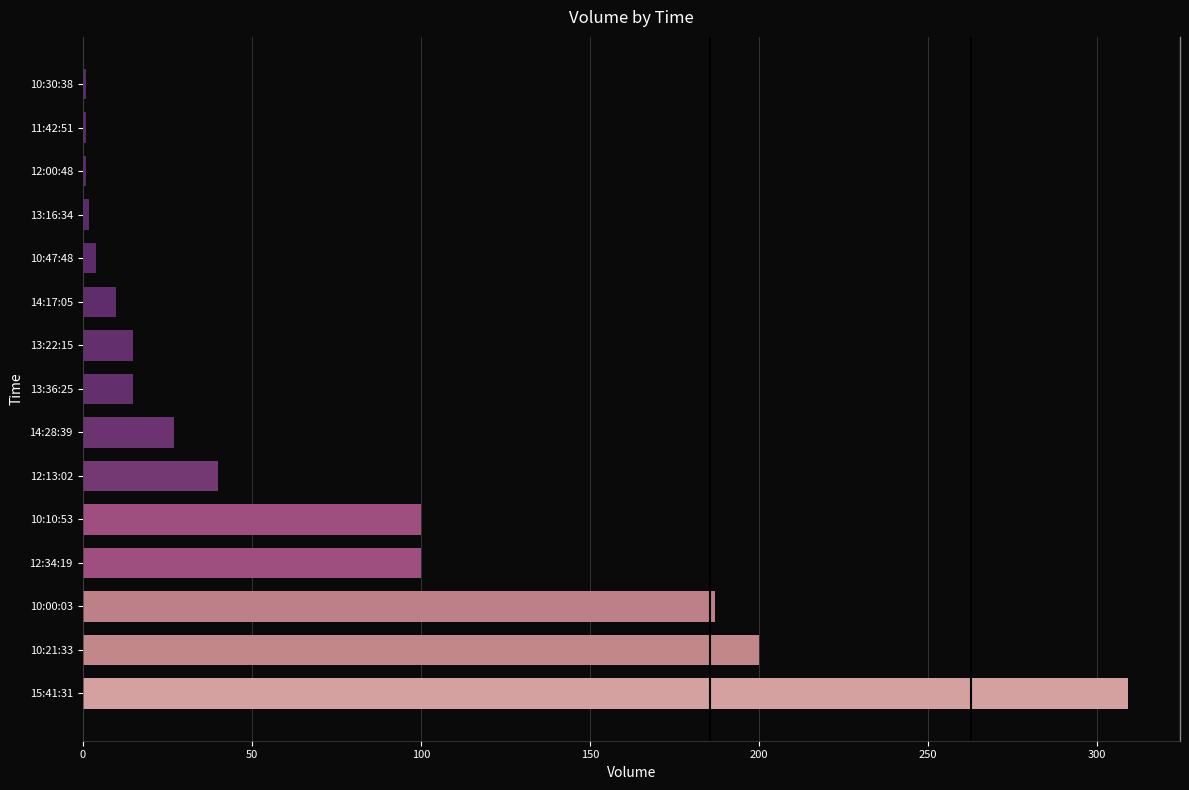

What is the average value?

67